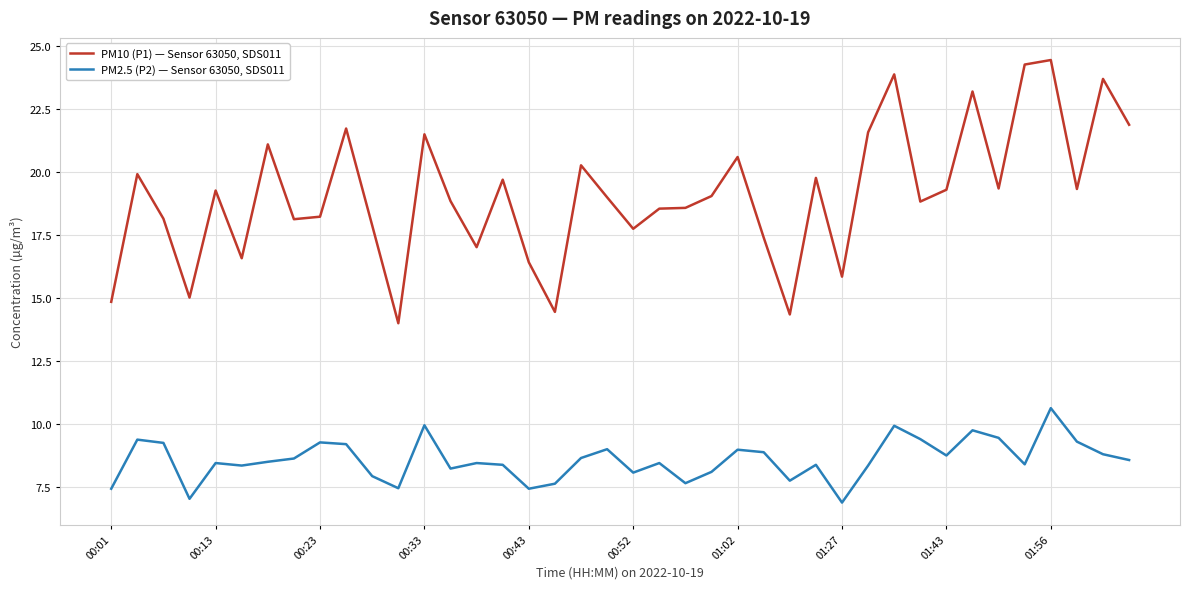

List the series in order of their overall mean, lowest first.

PM2.5 (P2) — Sensor 63050, SDS011, PM10 (P1) — Sensor 63050, SDS011